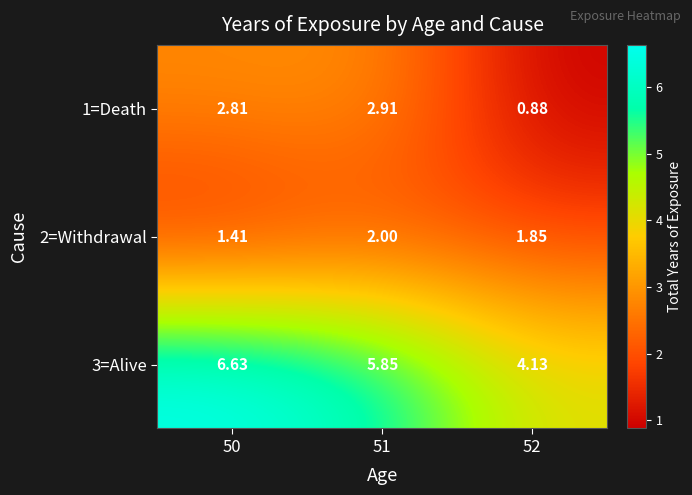

Which series has the widest spread of values?

3=Alive